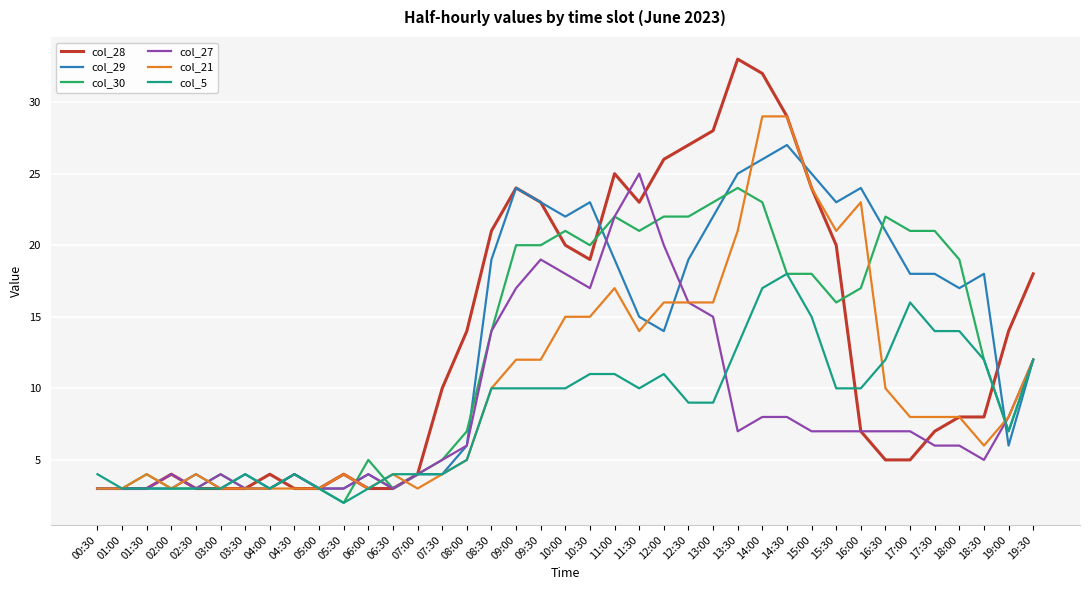

What position from the left is 01:00?

2